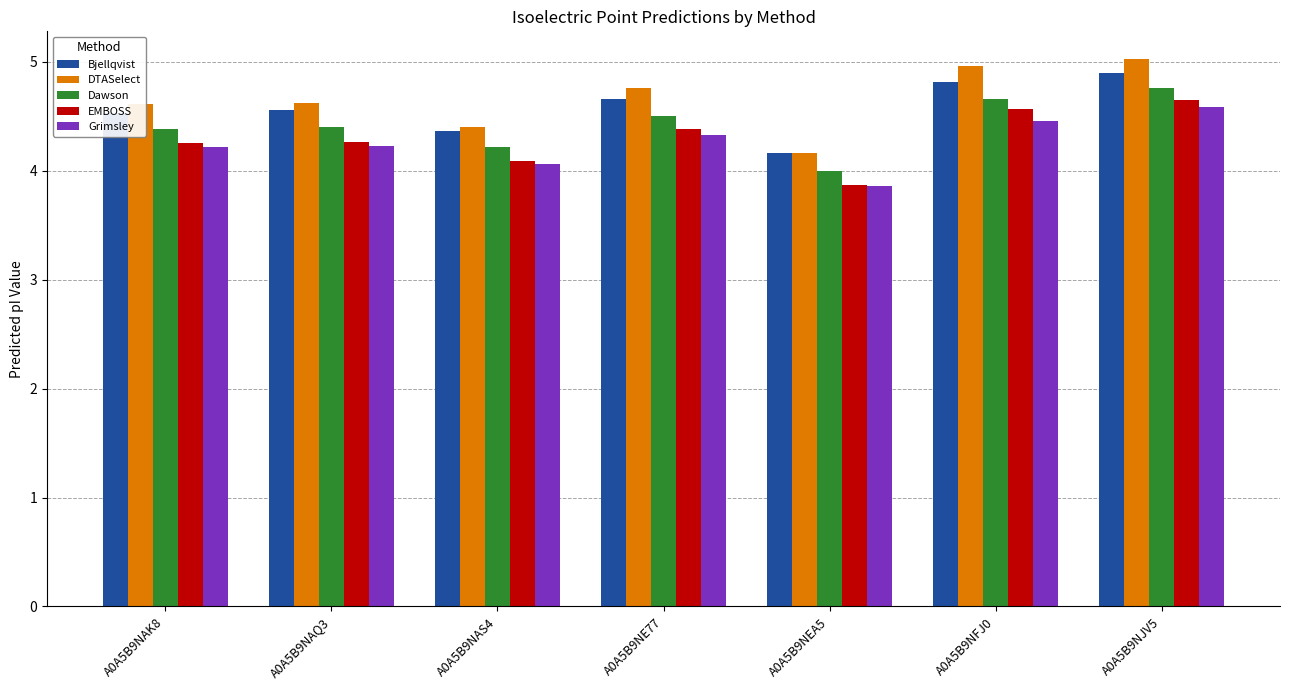

What is the sum of the EMBOSS values at A0A5B9NAS4 and A0A5B9NEA5?

8.0